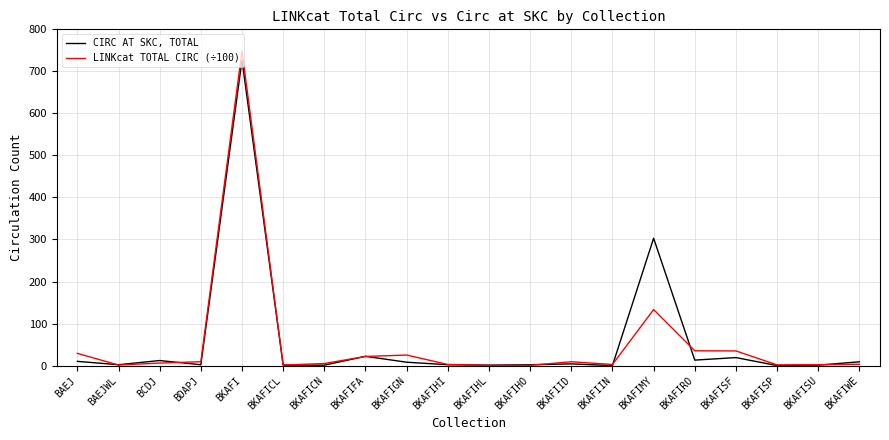

How many lines are shown in the chart?

2